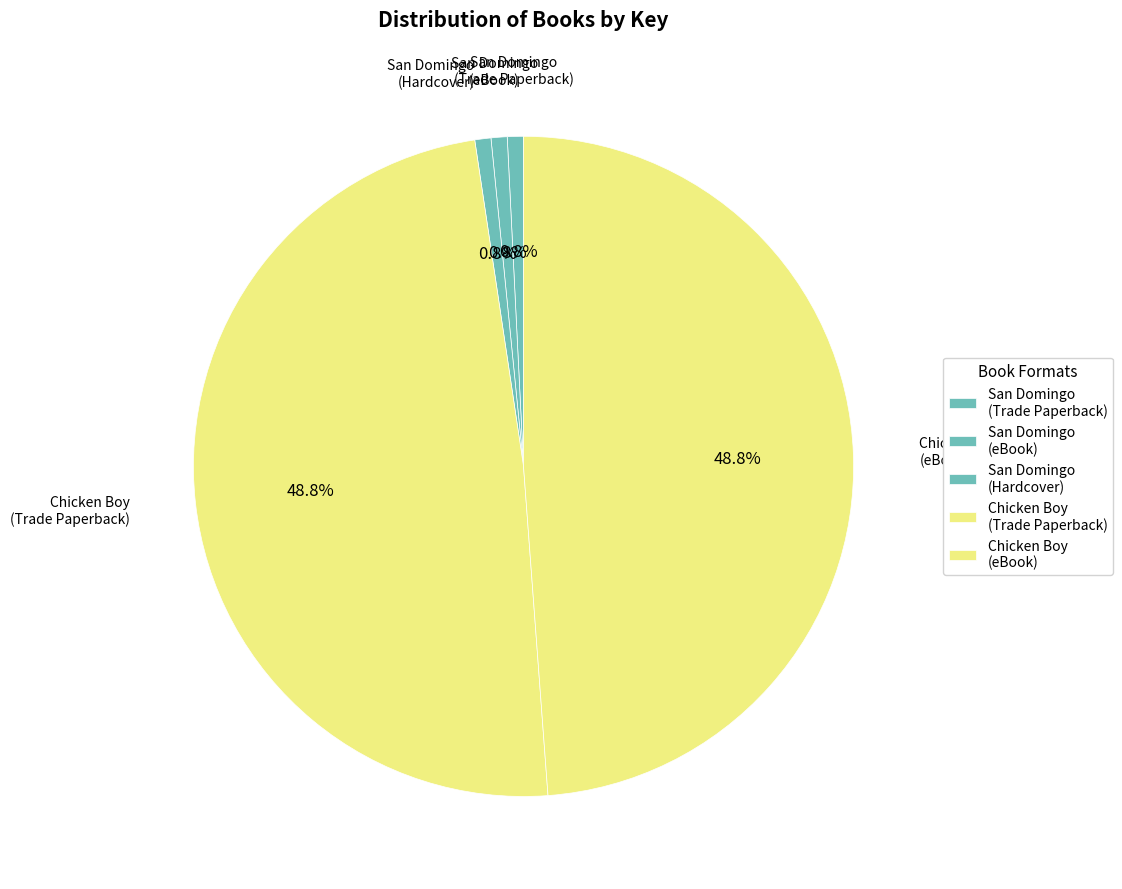

Is there any slice that represents more than half of the pie?

No